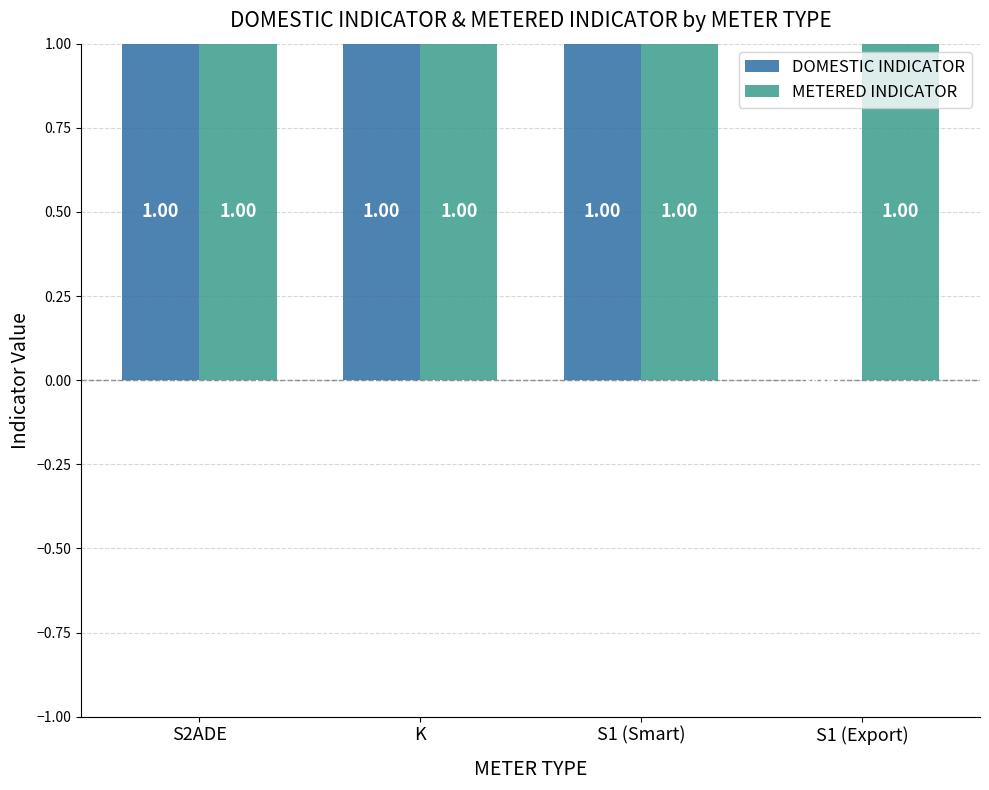

Reading left to right, what are all the values shown in this chart?

DOMESTIC INDICATOR: S2ADE=1	K=1	S1 (Smart)=1	S1 (Export)=0
METERED INDICATOR: S2ADE=1	K=1	S1 (Smart)=1	S1 (Export)=1